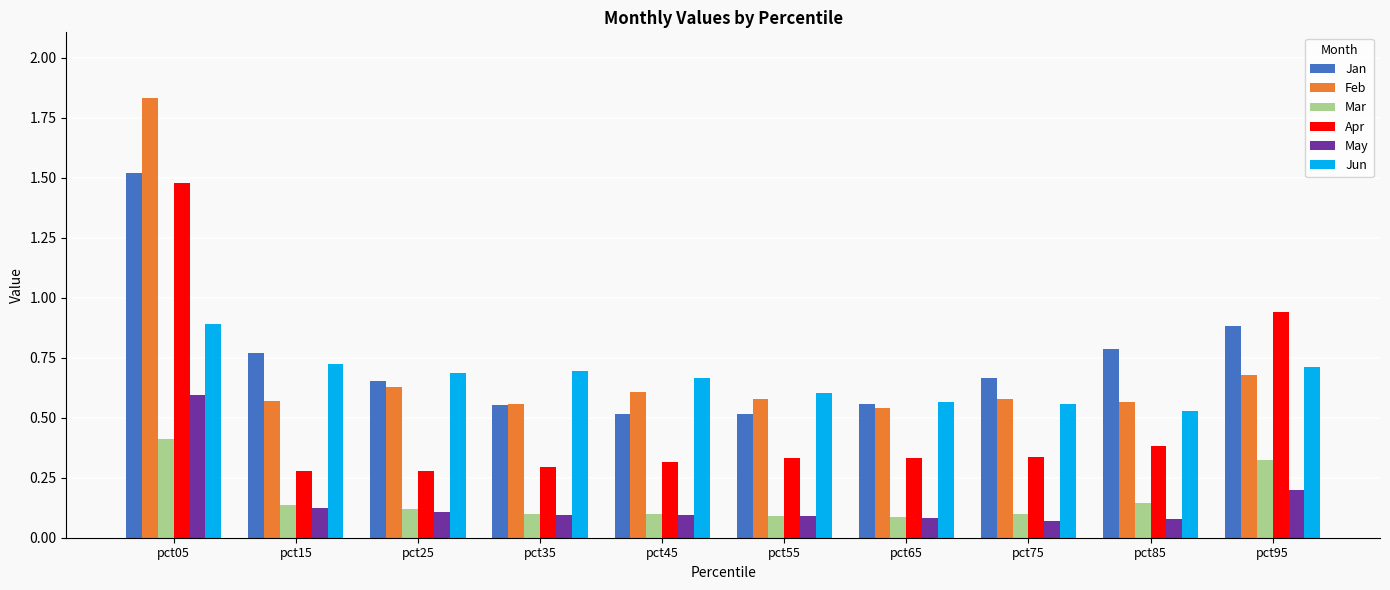

What is the average value of the Mar series?

0.2